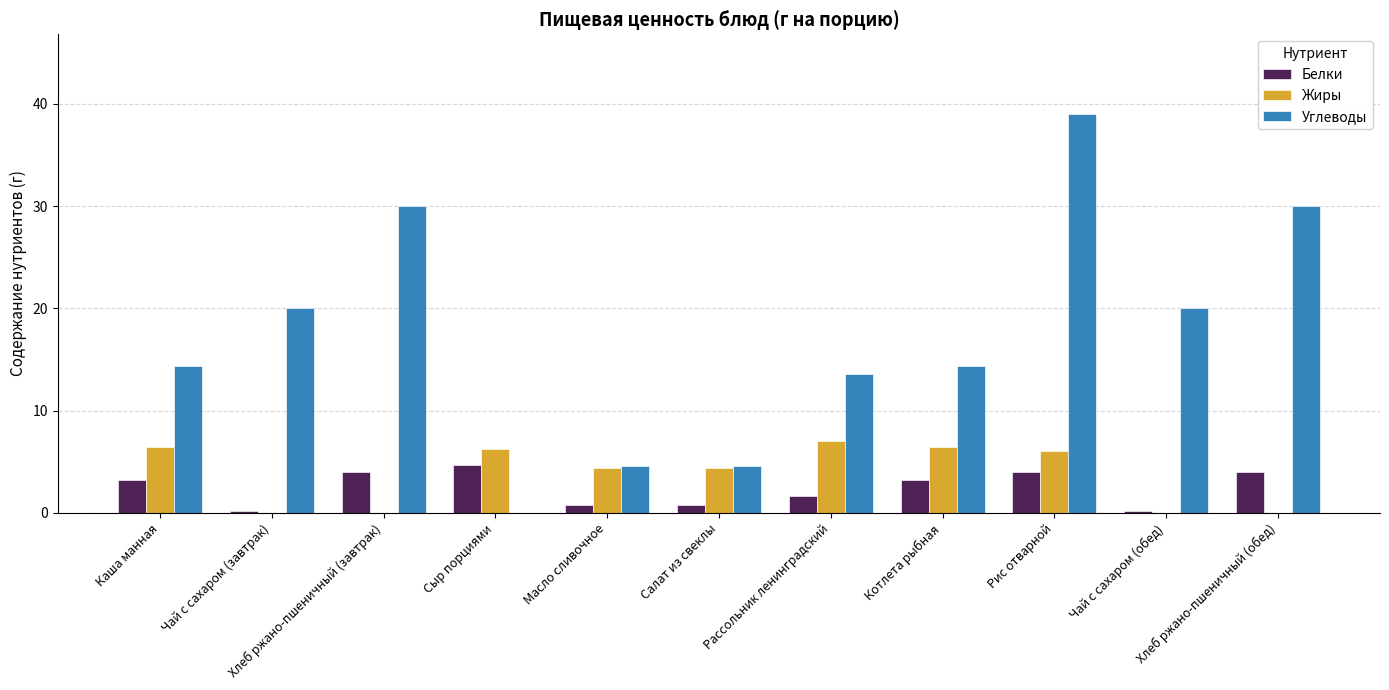

How many positive values does the Углеводы series have?

10